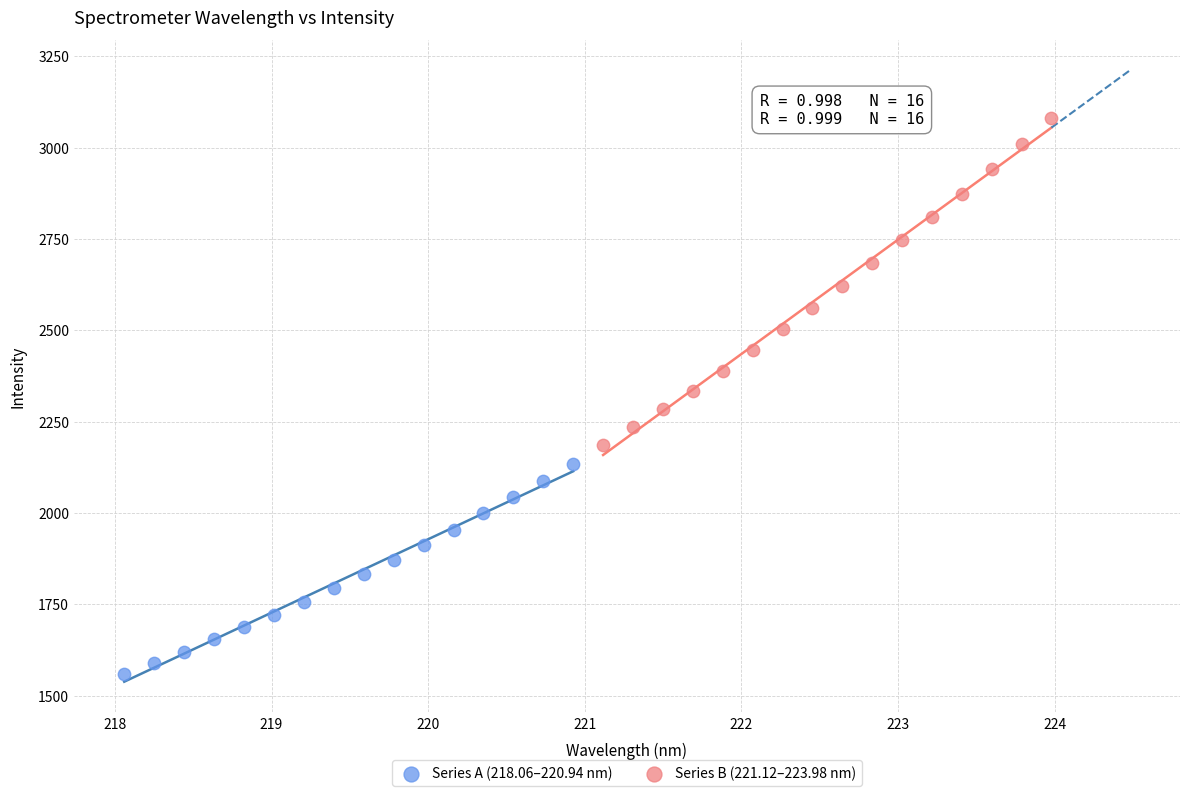

Which series reaches the minimum Y coordinate?

Series A (218.06–220.94 nm)